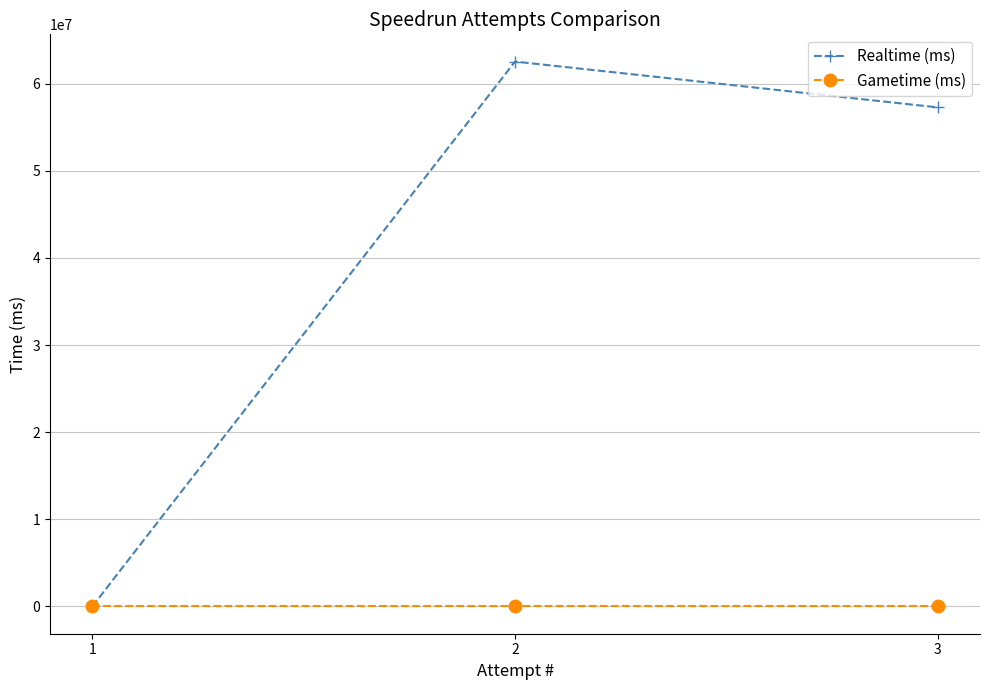

Between 1 and 2, which series saw the biggest shift?

Realtime (ms)